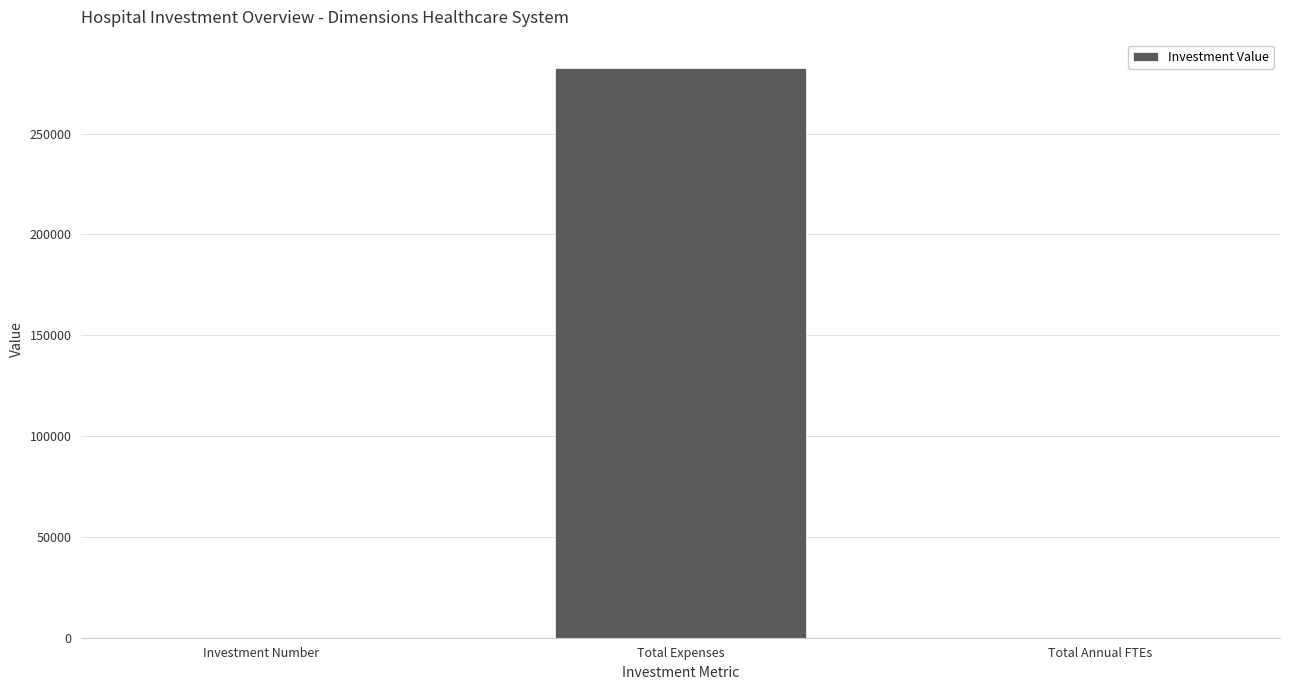

Read the value at Total Expenses.

282480.0